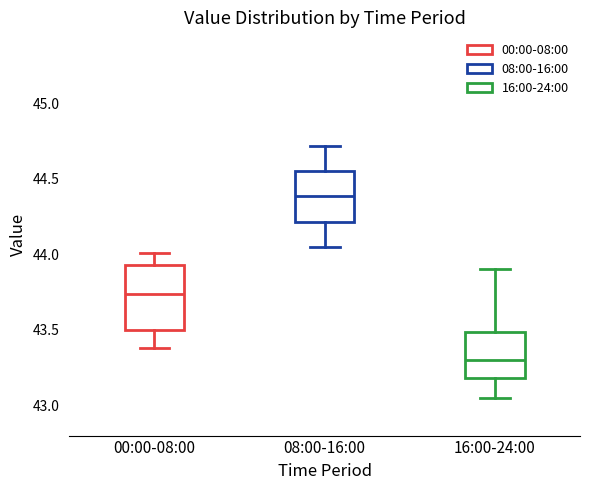

Reading left to right, transcribe this box plot: for each box, give where its median line is, the range the box spans, and where its two whiskers end, as read against the y-axis. The values are not printed on the chart, so give them approximately, as read against the axis.

00:00-08:00: median 43.75, box 43.50 to 43.95, whiskers 43.40 to 44.00
08:00-16:00: median 44.40, box 44.20 to 44.55, whiskers 44.05 to 44.70
16:00-24:00: median 43.30, box 43.20 to 43.50, whiskers 43.05 to 43.90